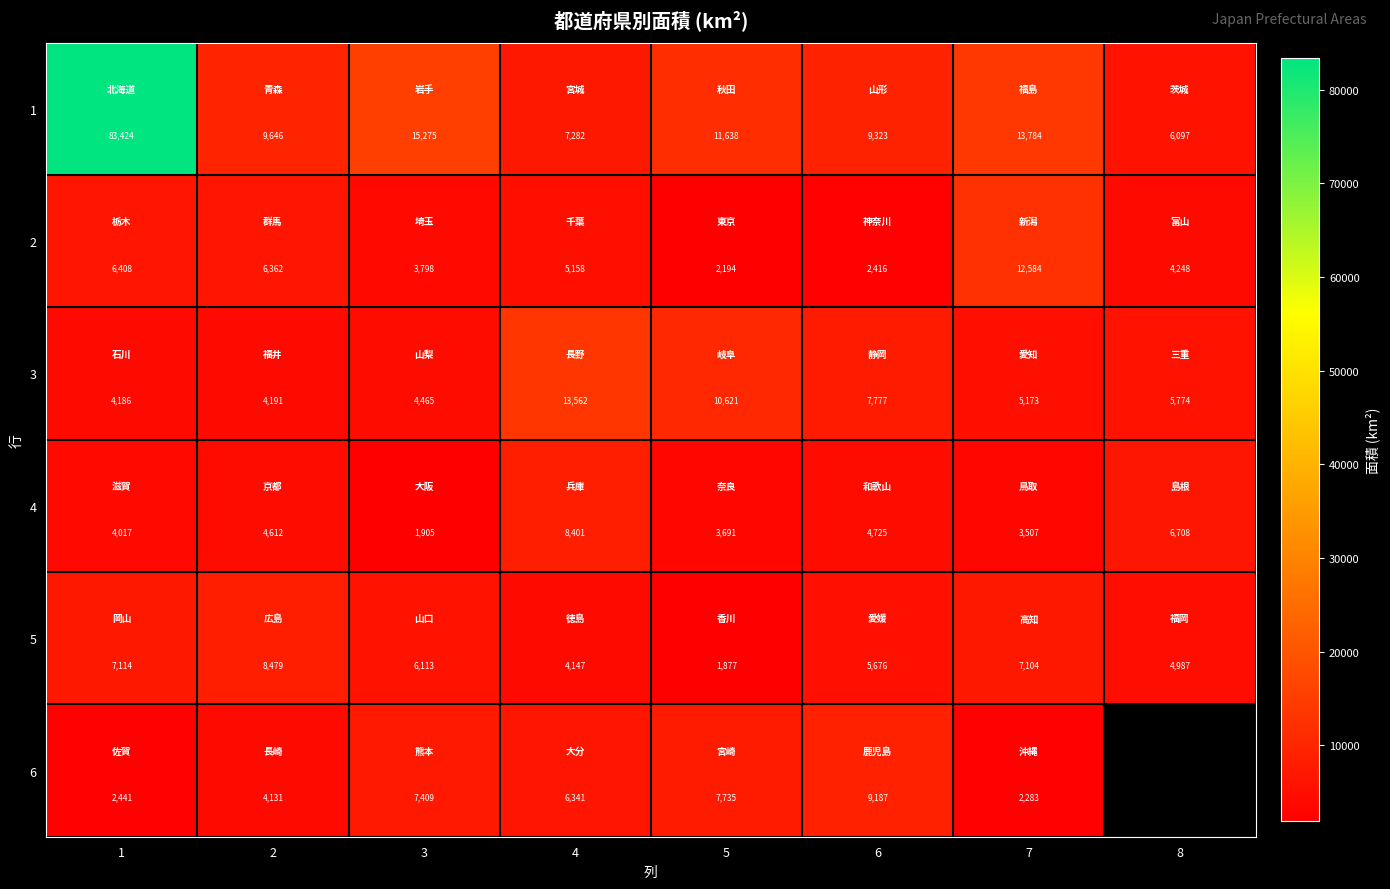

Is the value of 2 at 8 greater than the value of 1 at 5?

No